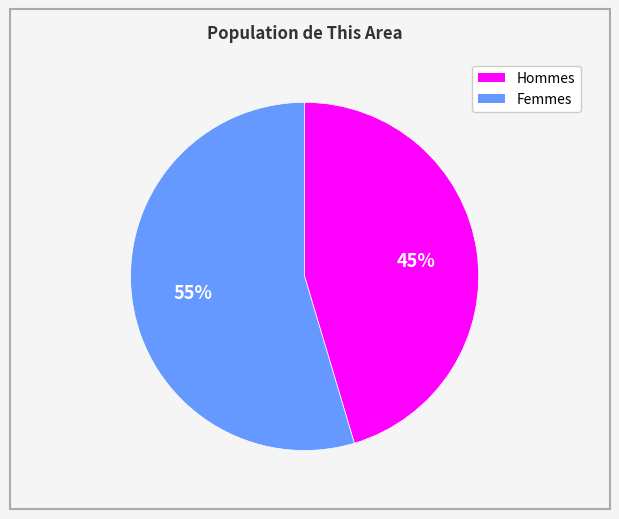

To the nearest percent, what is the average slice percentage?

50%